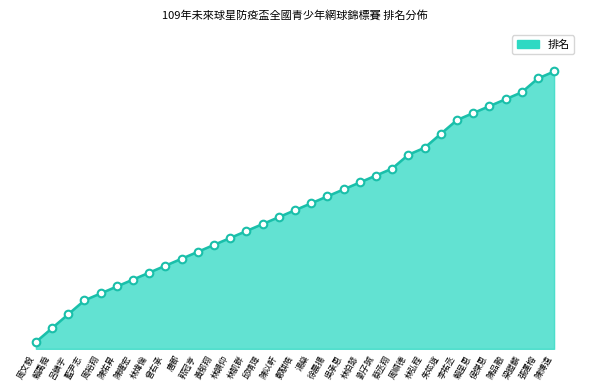

What is the change in value from 陳品融 to 陳博遠?

+4